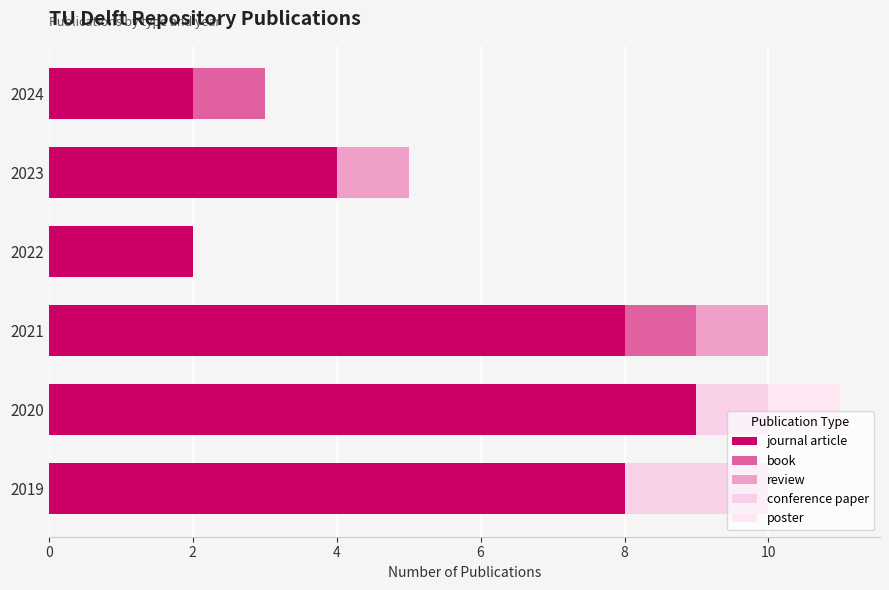

Count the number of data series in this chart.

5